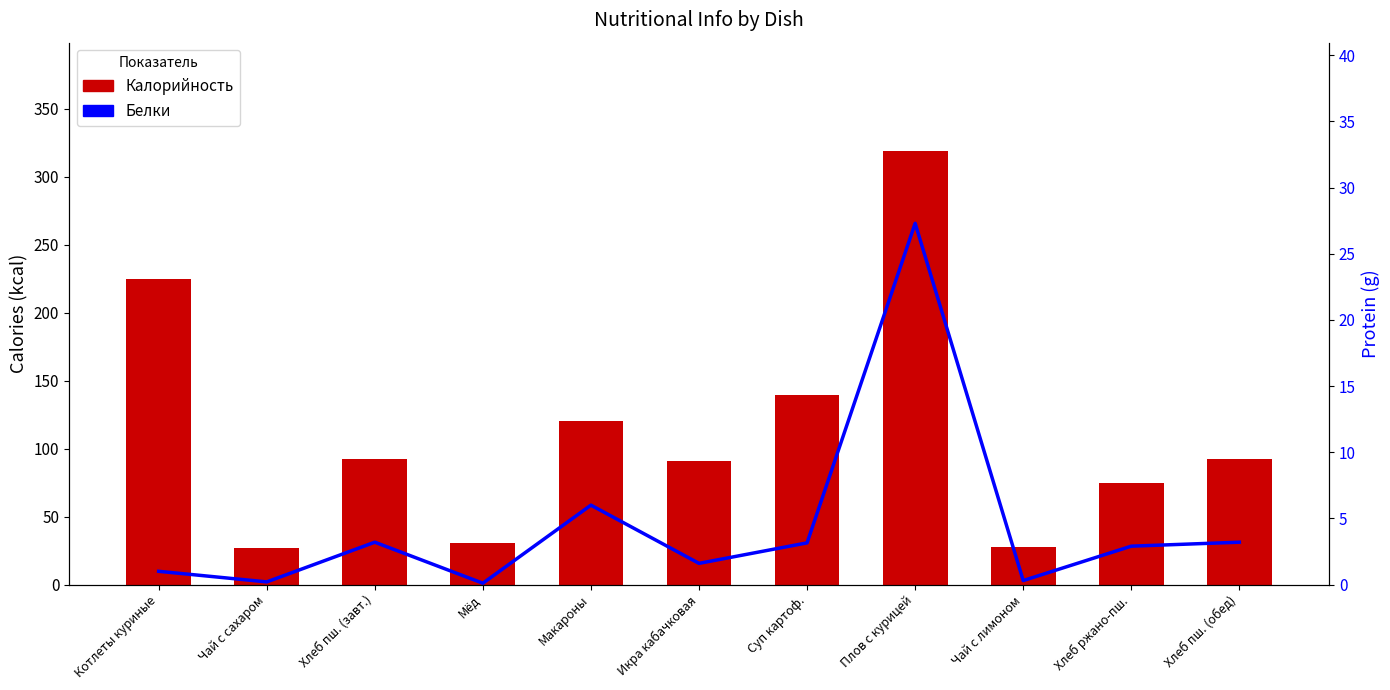

Between Чай с лимоном and Чай с сахаром, which is larger?

Чай с лимоном